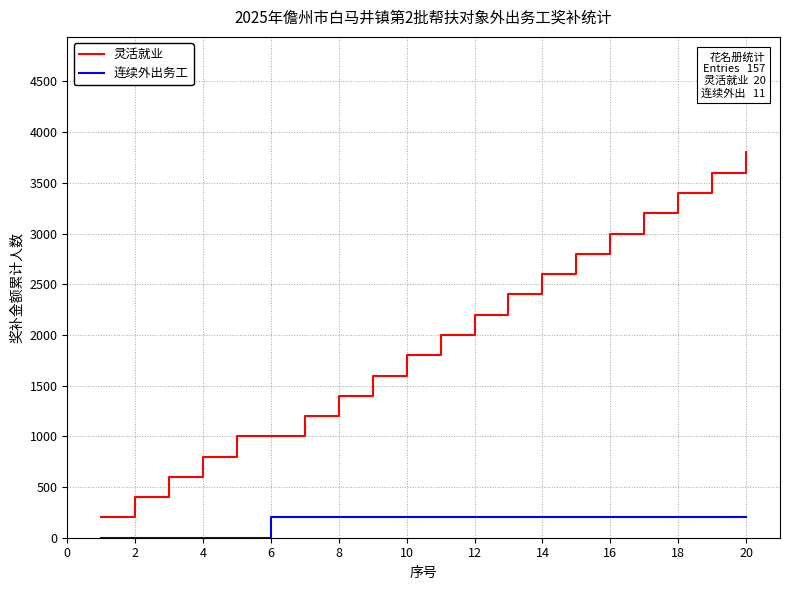

True or false: 灵活就业 has more than 1 interior local peaks.

False